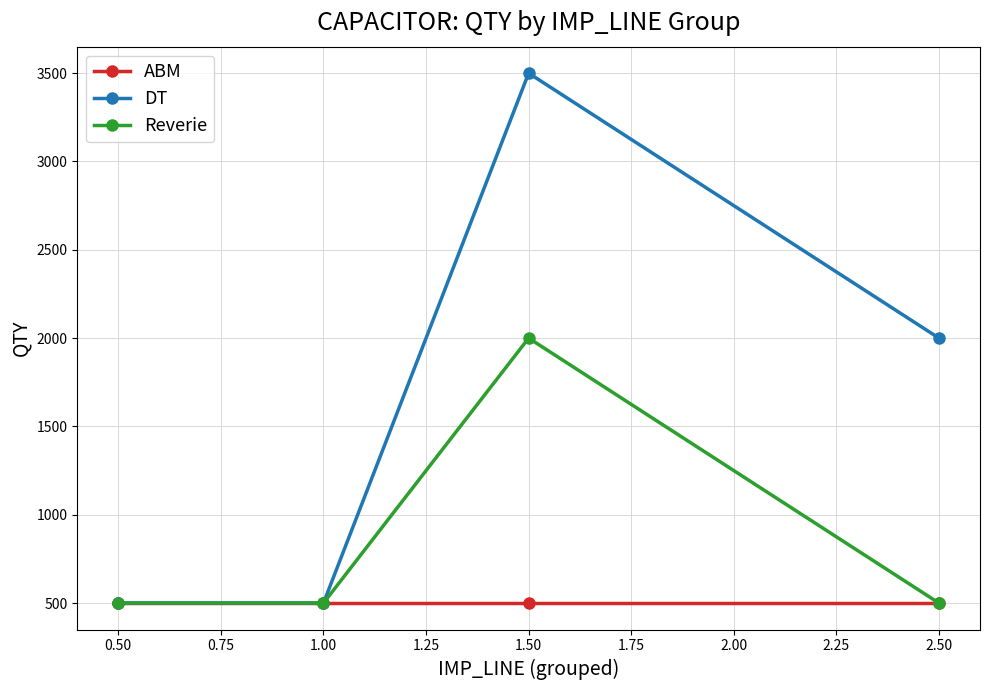

Does the chart display data point markers on the line(s)?

Yes